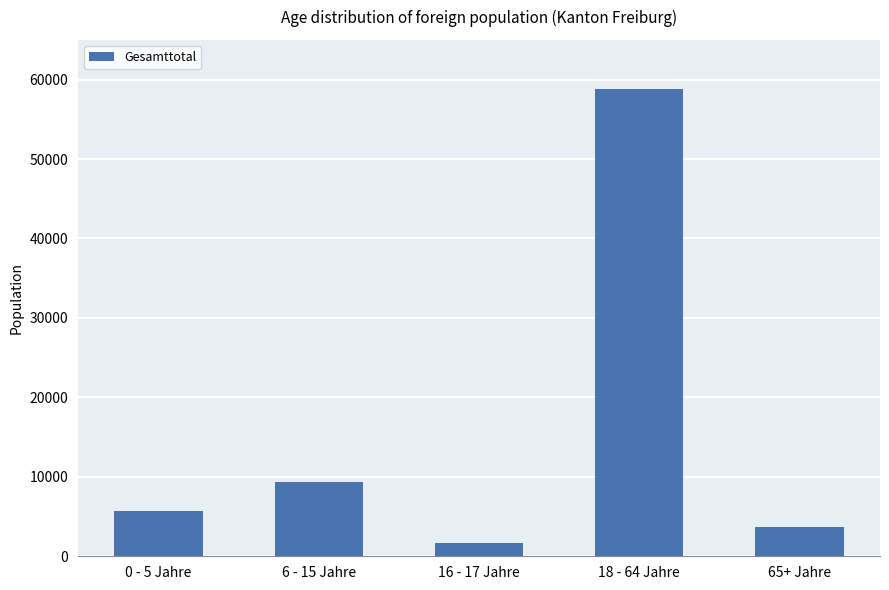

What is the ratio of the value at 16 - 17 Jahre to the value at 0 - 5 Jahre?

0.3